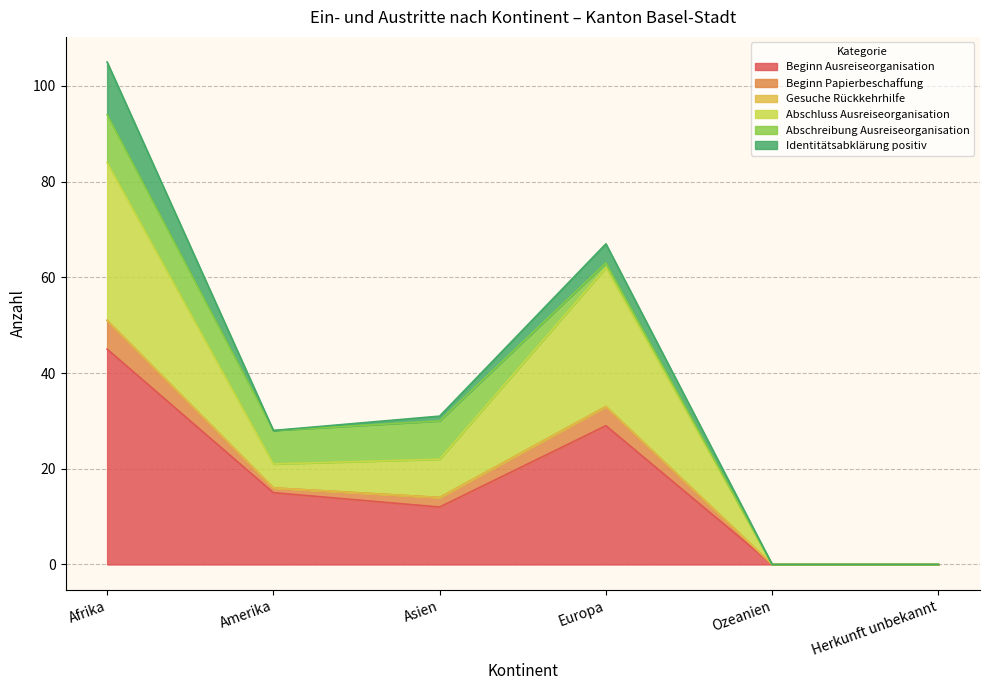

At which label does Beginn Ausreiseorganisation reach its peak?

Afrika